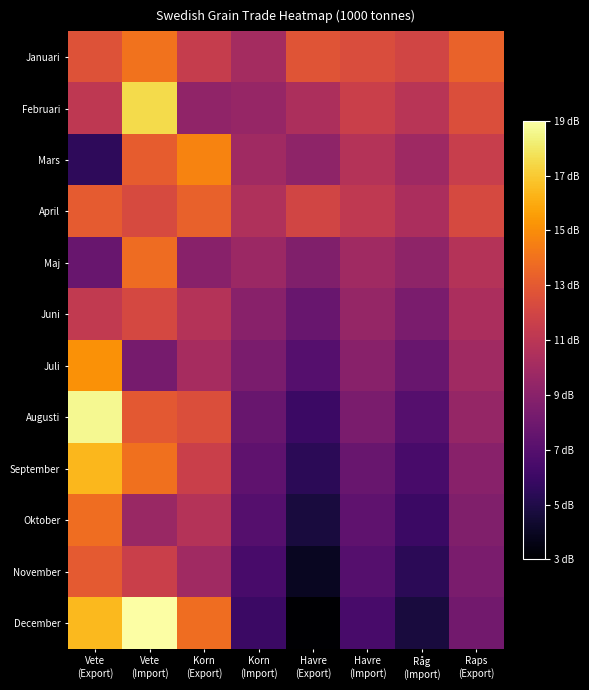

Reading left to right, extract all data points from this chart.

Januari: Vete
(Export)=12.8	Vete
(Import)=14.1	Korn
(Export)=11.6	Korn
(Import)=10.2	Havre
(Export)=12.9	Havre
(Import)=12.5	Råg
(Import)=12.1	Raps
(Export)=13.5
Februari: Vete
(Export)=11.2	Vete
(Import)=17.7	Korn
(Export)=9.3	Korn
(Import)=9.6	Havre
(Export)=10.5	Havre
(Import)=11.8	Råg
(Import)=11.0	Raps
(Export)=12.6
Mars: Vete
(Export)=5.6	Vete
(Import)=13.2	Korn
(Export)=14.8	Korn
(Import)=10.0	Havre
(Export)=9.3	Havre
(Import)=10.8	Råg
(Import)=9.9	Raps
(Export)=11.6
April: Vete
(Export)=13.2	Vete
(Import)=12.4	Korn
(Export)=13.5	Korn
(Import)=10.6	Havre
(Export)=12.0	Havre
(Import)=11.3	Råg
(Import)=10.4	Raps
(Export)=12.3
Maj: Vete
(Export)=7.8	Vete
(Import)=13.9	Korn
(Export)=9.0	Korn
(Import)=9.8	Havre
(Export)=8.8	Havre
(Import)=10.0	Råg
(Import)=9.3	Raps
(Export)=10.8
Juni: Vete
(Export)=11.4	Vete
(Import)=12.3	Korn
(Export)=10.8	Korn
(Import)=9.0	Havre
(Export)=7.8	Havre
(Import)=9.5	Råg
(Import)=8.5	Raps
(Export)=10.4
Juli: Vete
(Export)=15.3	Vete
(Import)=8.3	Korn
(Export)=10.2	Korn
(Import)=8.5	Havre
(Export)=7.0	Havre
(Import)=9.0	Råg
(Import)=7.8	Raps
(Export)=10.0
Augusti: Vete
(Export)=18.8	Vete
(Import)=13.1	Korn
(Export)=12.6	Korn
(Import)=7.8	Havre
(Export)=6.0	Havre
(Import)=8.5	Råg
(Import)=7.0	Raps
(Export)=9.5
September: Vete
(Export)=16.5	Vete
(Import)=14.1	Korn
(Export)=11.8	Korn
(Import)=7.4	Havre
(Export)=5.4	Havre
(Import)=7.8	Råg
(Import)=6.5	Raps
(Export)=9.0
Oktober: Vete
(Export)=14.0	Vete
(Import)=9.7	Korn
(Export)=10.8	Korn
(Import)=7.0	Havre
(Export)=4.8	Havre
(Import)=7.4	Råg
(Import)=6.0	Raps
(Export)=8.8
November: Vete
(Export)=13.1	Vete
(Import)=11.8	Korn
(Export)=10.0	Korn
(Import)=6.5	Havre
(Export)=4.0	Havre
(Import)=7.0	Råg
(Import)=5.4	Raps
(Export)=8.5
December: Vete
(Export)=16.6	Vete
(Import)=19.2	Korn
(Export)=14.0	Korn
(Import)=6.0	Havre
(Export)=3.0	Havre
(Import)=6.5	Råg
(Import)=4.8	Raps
(Export)=8.1